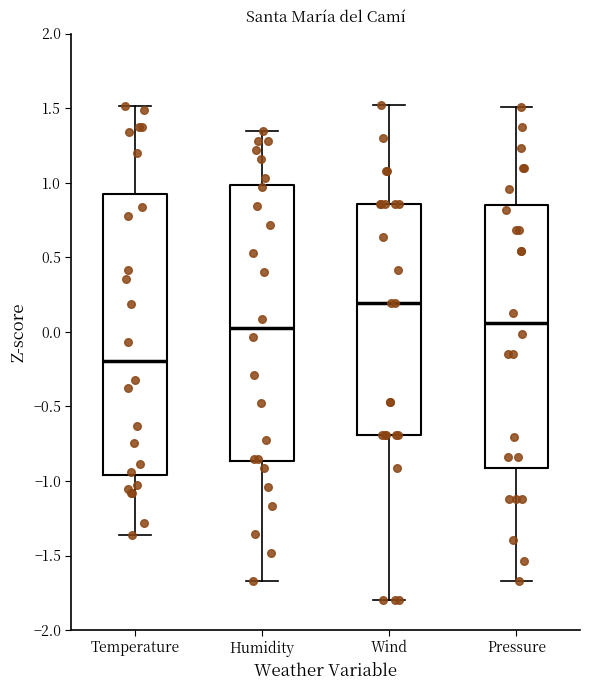

Reading left to right, read every box against the y-axis: the position of its median line, the range the box covers, and the ends of its whiskers. The values are not printed on the chart, so give them approximately, as read against the axis.

Temperature: median -0.20, box -0.95 to 0.95, whiskers -1.35 to 1.50
Humidity: median 0.05, box -0.85 to 1.00, whiskers -1.65 to 1.35
Wind: median 0.20, box -0.70 to 0.85, whiskers -1.80 to 1.50
Pressure: median 0.05, box -0.90 to 0.85, whiskers -1.65 to 1.50